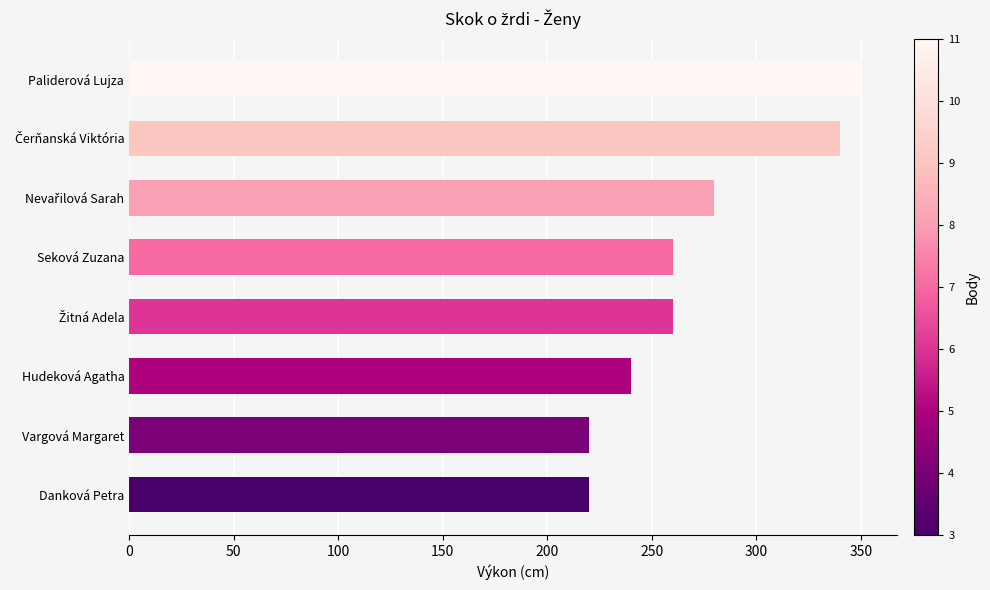

What is the smallest value displayed?

220